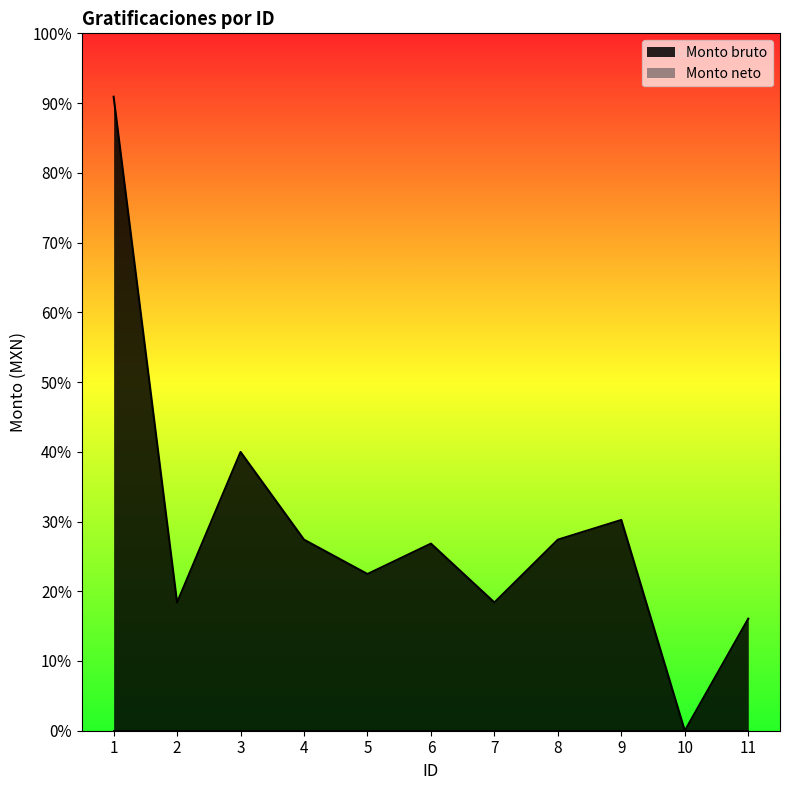

Reading left to right, list all the values displayed in this chart.

37411.1	7567.9	16448.0	11274.7	9246.8	11040.4	7567.9	11274.7	12437.4	0.0	6610.4